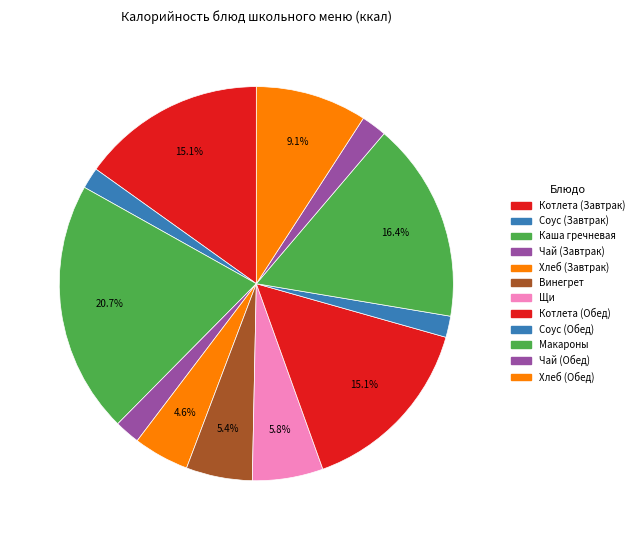

Approximately how many times larger is the value at Котлета (Обед) compared to Хлеб (Завтрак)?

3.3